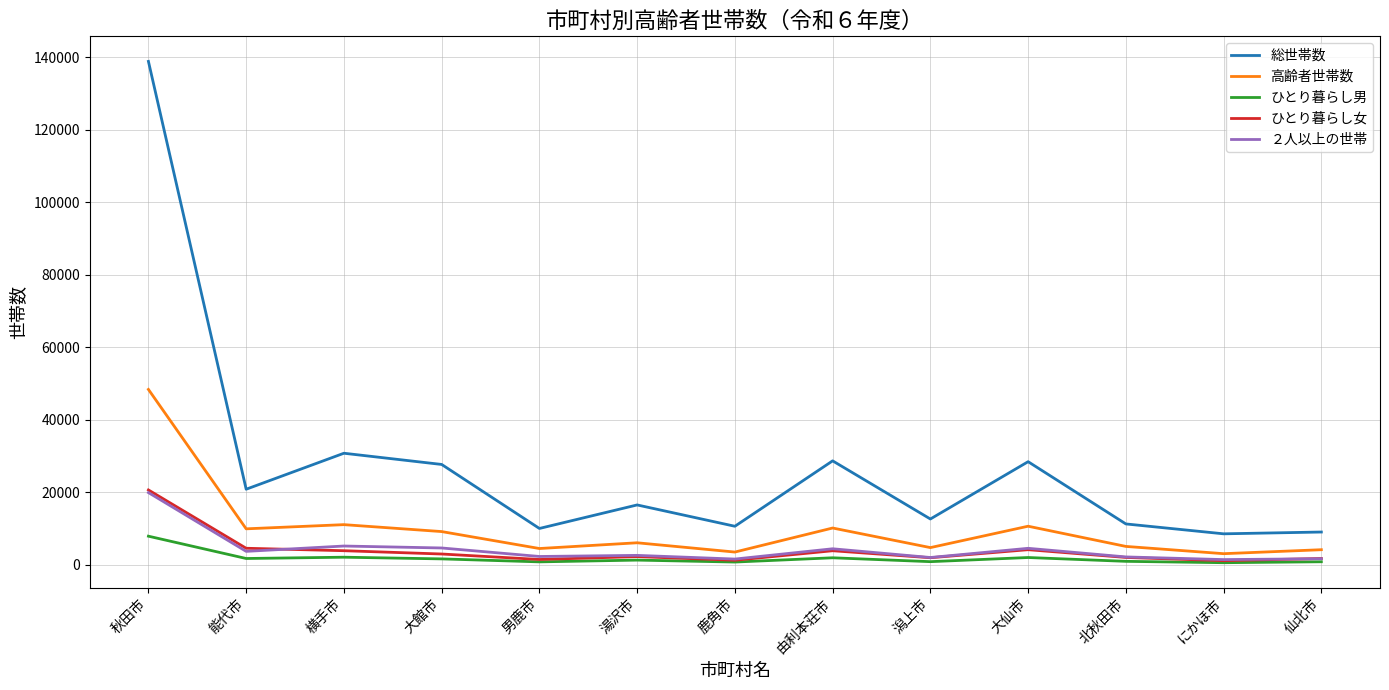

Which series has the largest total across all categories?

総世帯数